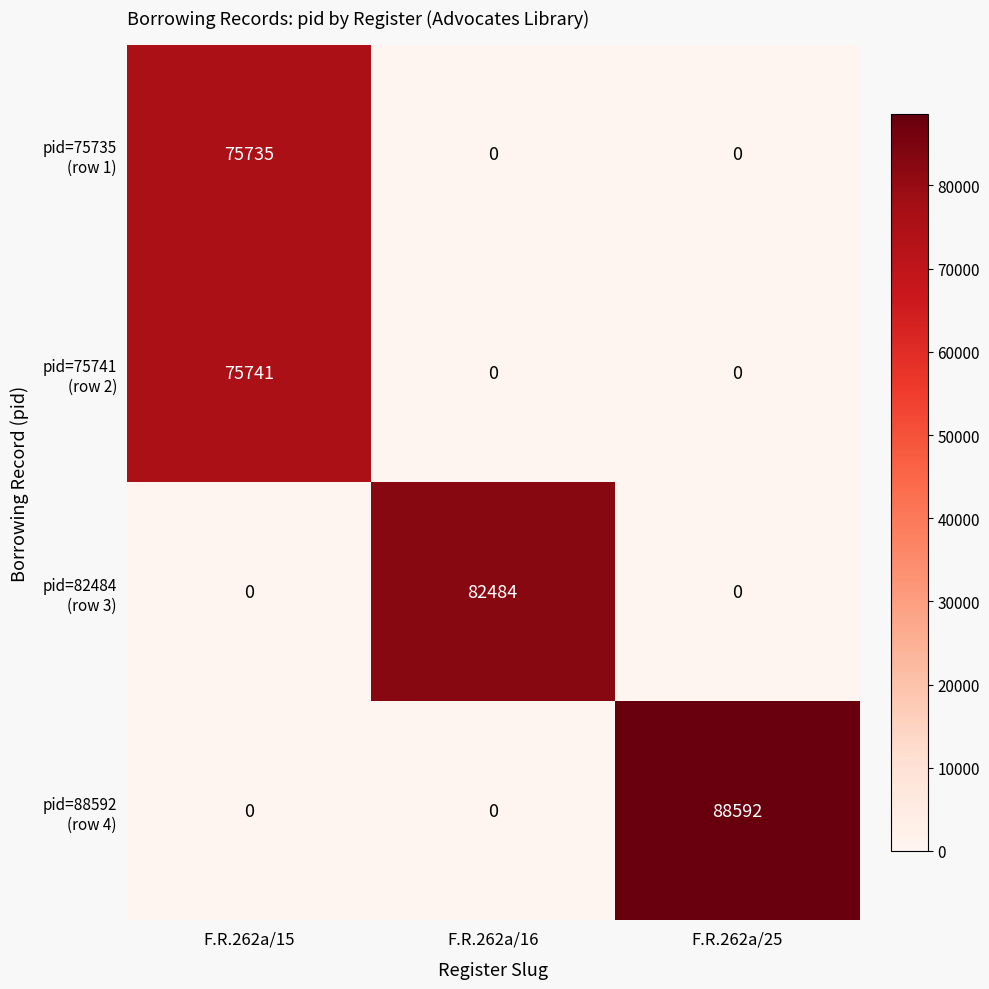

What is the difference between the highest and lowest values at F.R.262a/16?

82484